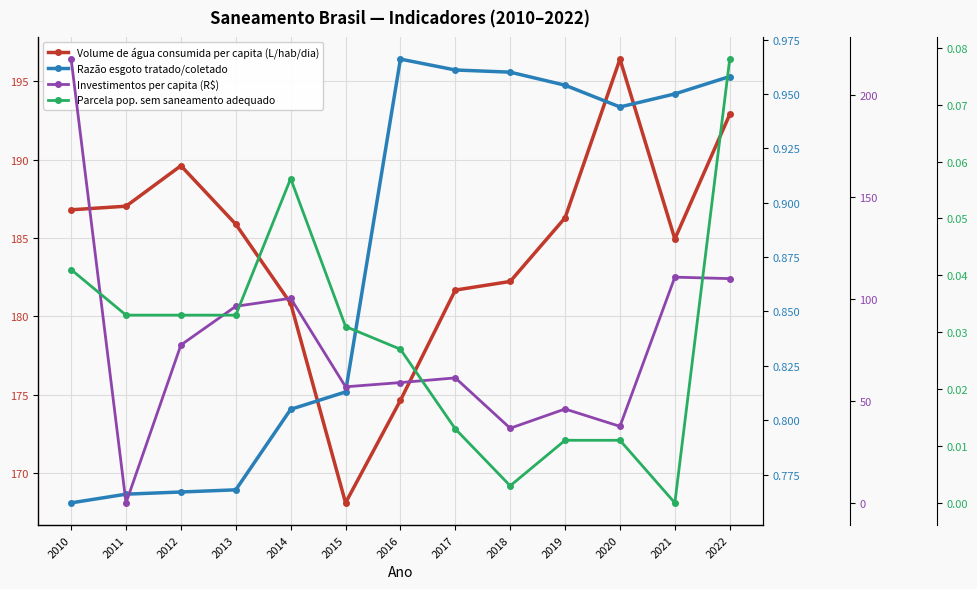

How many values in Investimentos per capita (R$) are above zero?

12